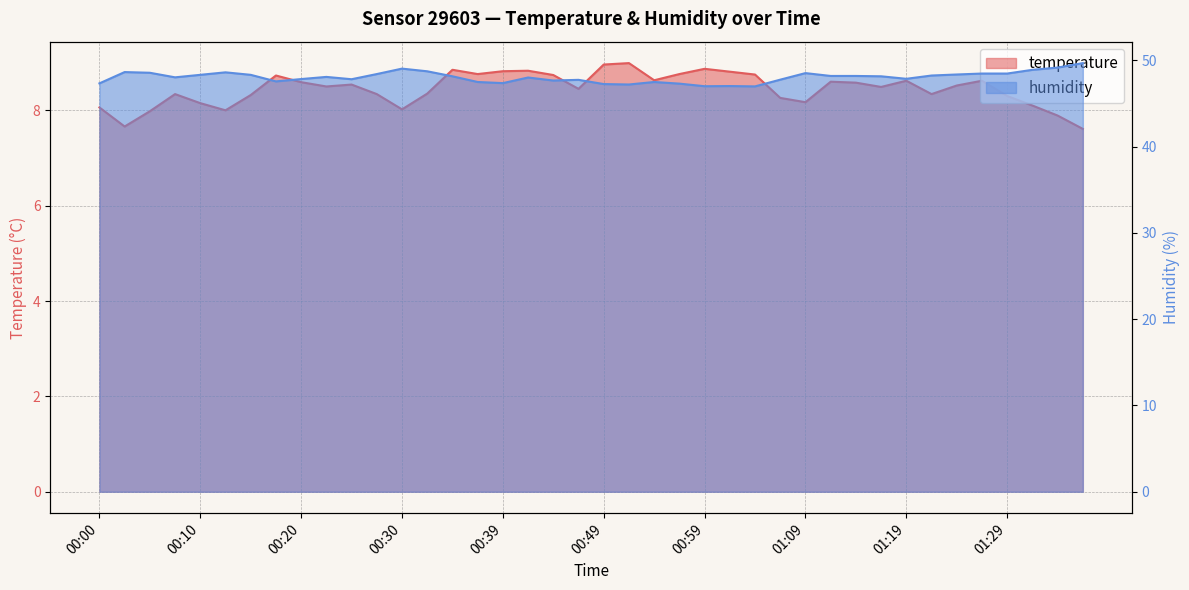

At 00:25, list the series in order from largest to smallest.

humidity, temperature